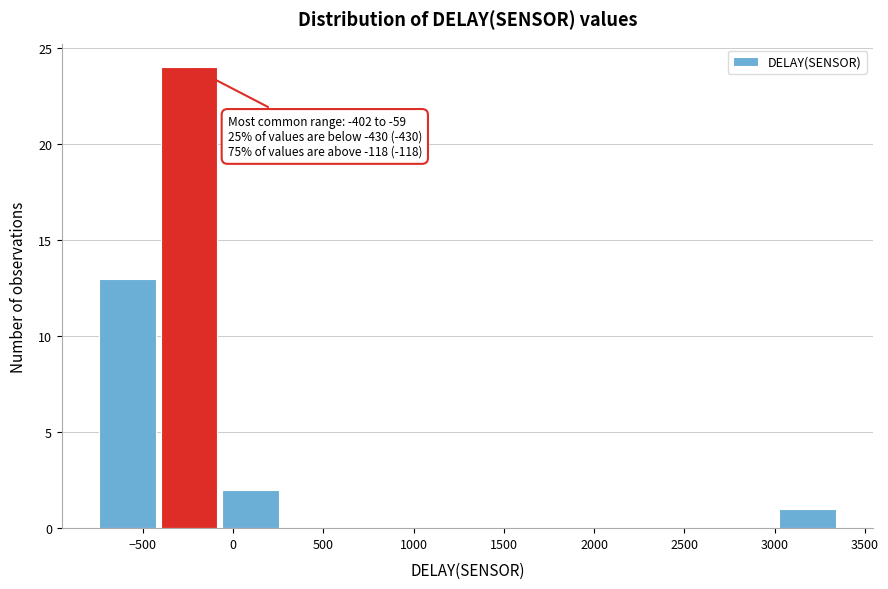

Over which range of the x-axis is the bar tallest?

-400 to -50